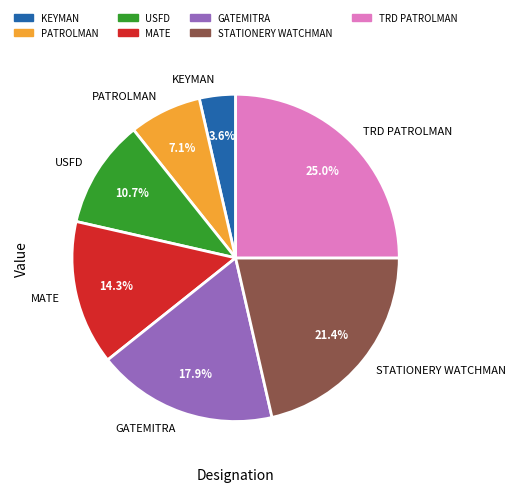

What is the ratio of the value at KEYMAN to the value at TRD PATROLMAN?

0.1